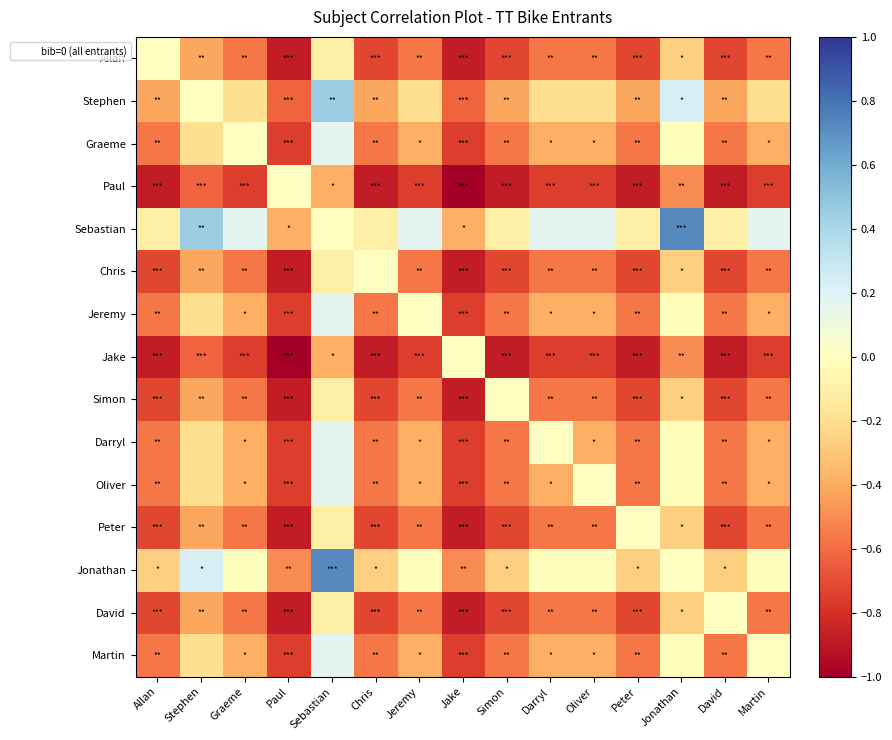

Which label corresponds to the smallest value in the chart?

Jake